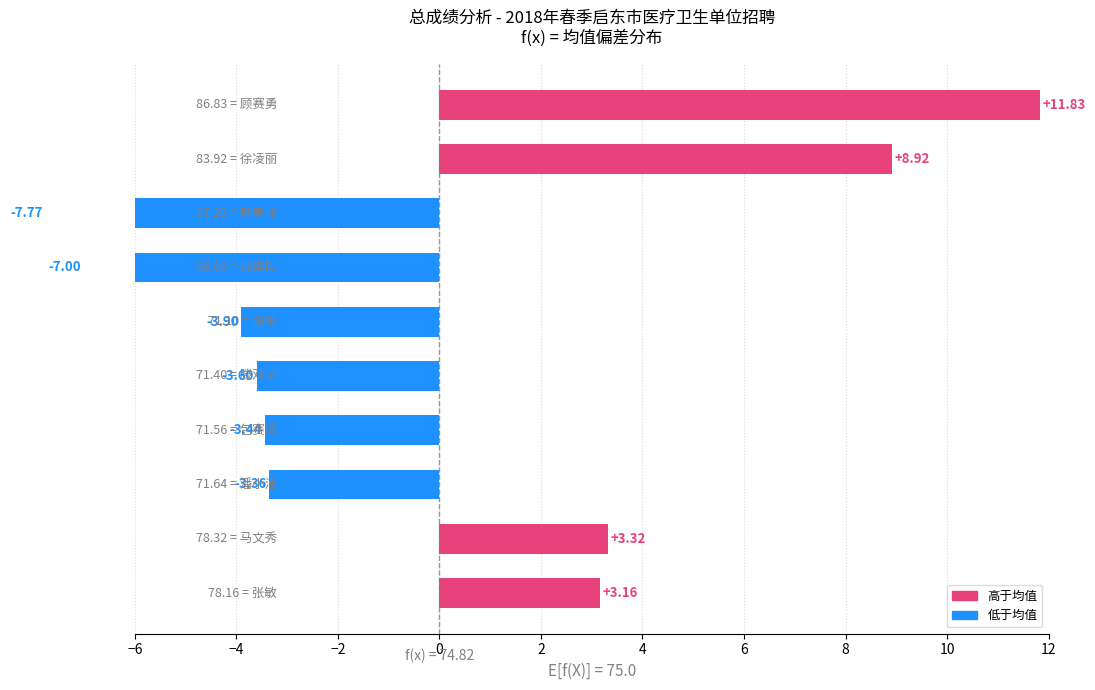

What is the average value?

-0.2